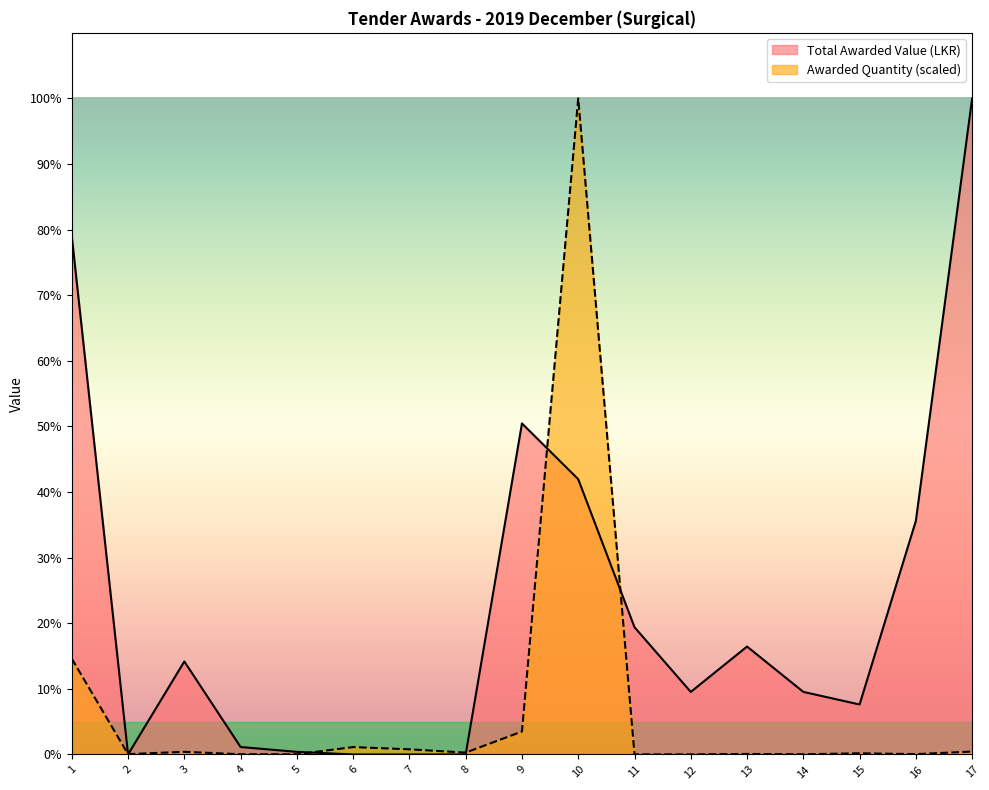

What is the average value of the Awarded Quantity series?

383553.8